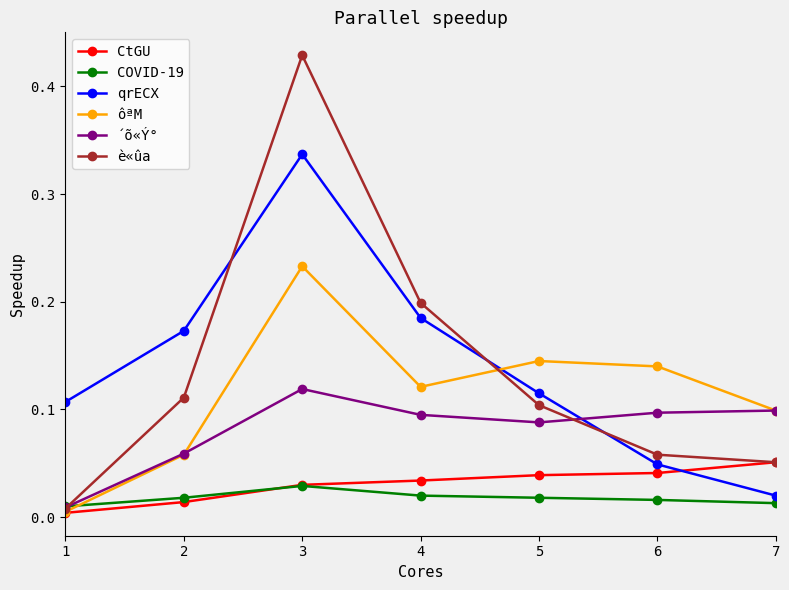

At which category is the sum across all series the highest?

3